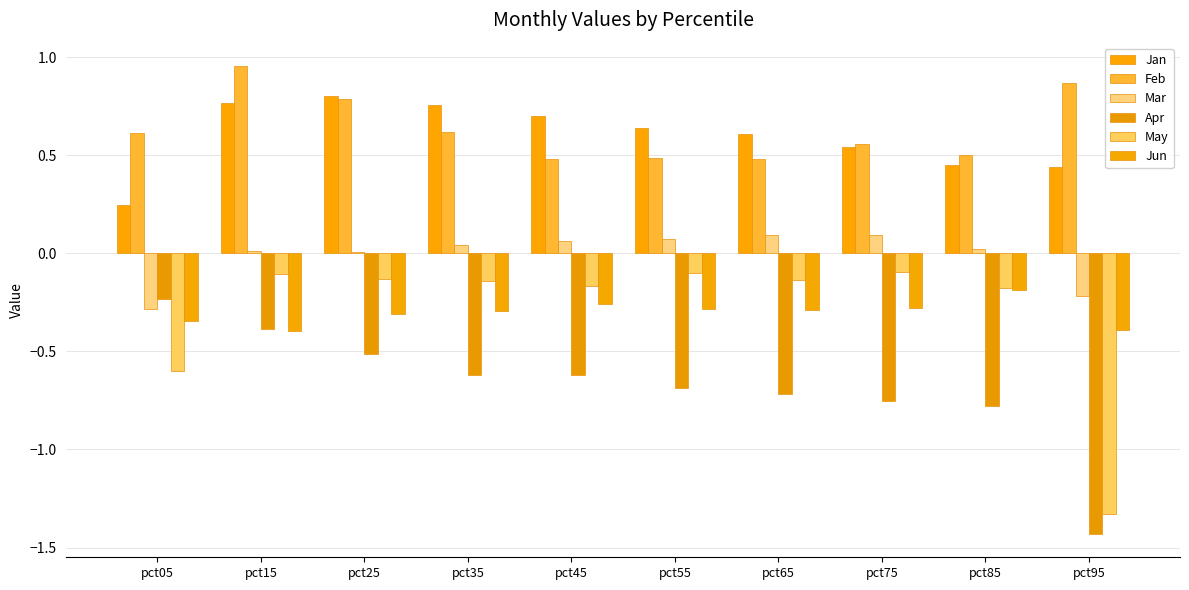

Which category has the highest value in the Mar series?

pct65